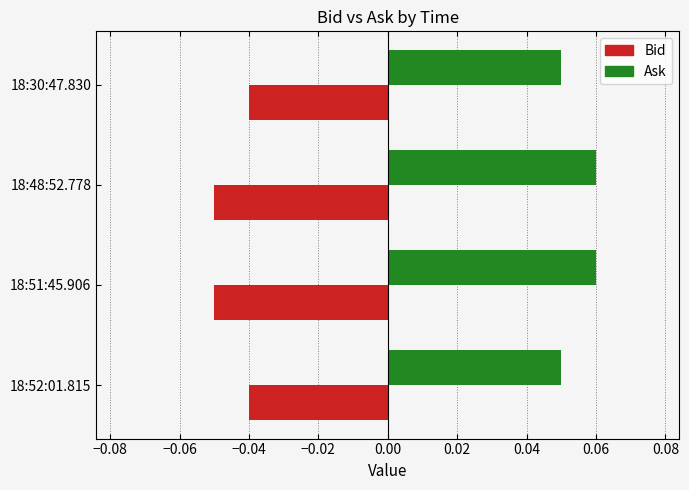

Is the value of Bid at 18:30:47.830 greater than the value of Ask at 18:30:47.830?

No